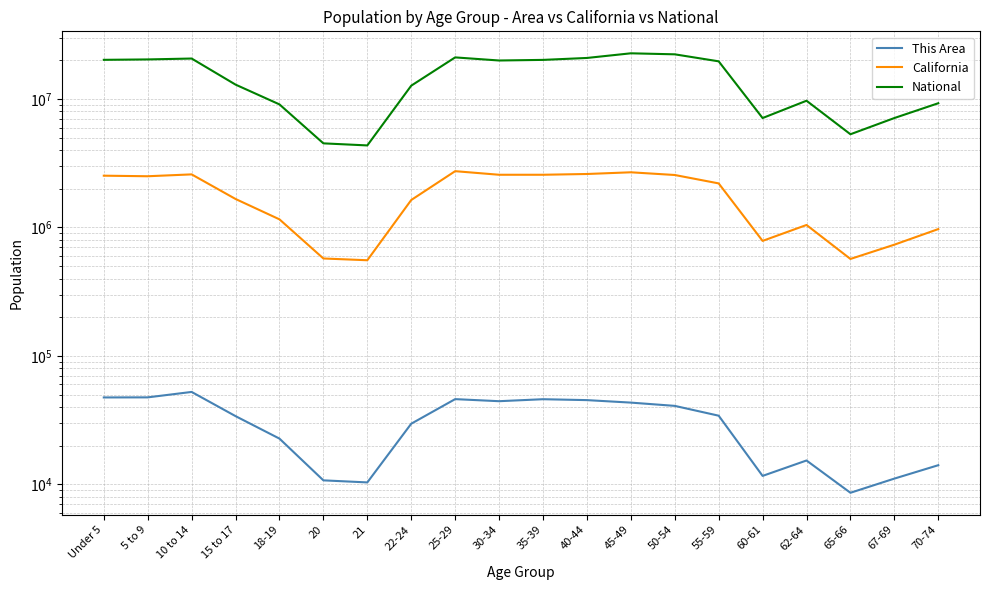

What is the highest value of the This Area series?

52426